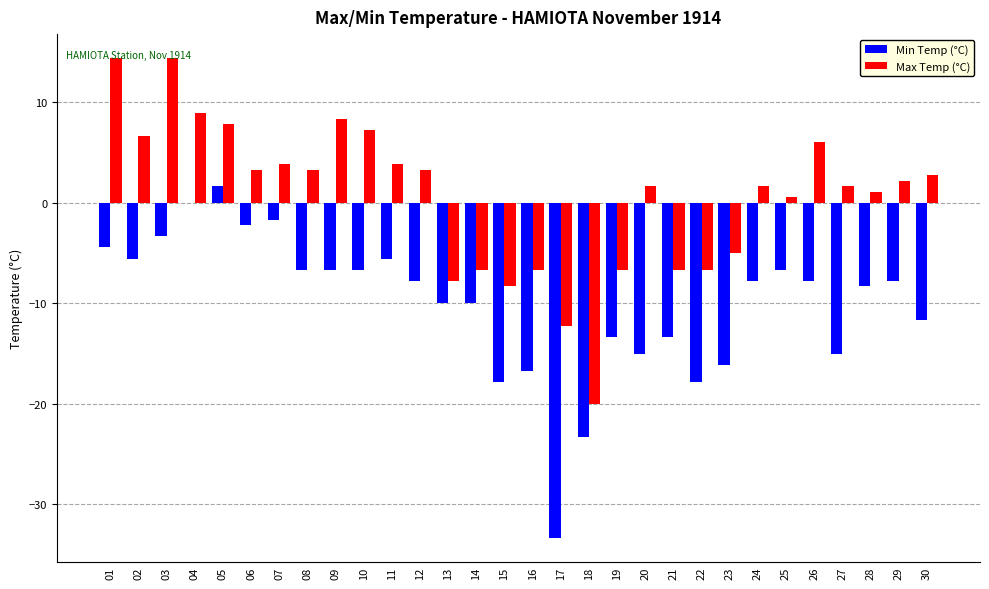

Does the chart contain stacked bars?

No